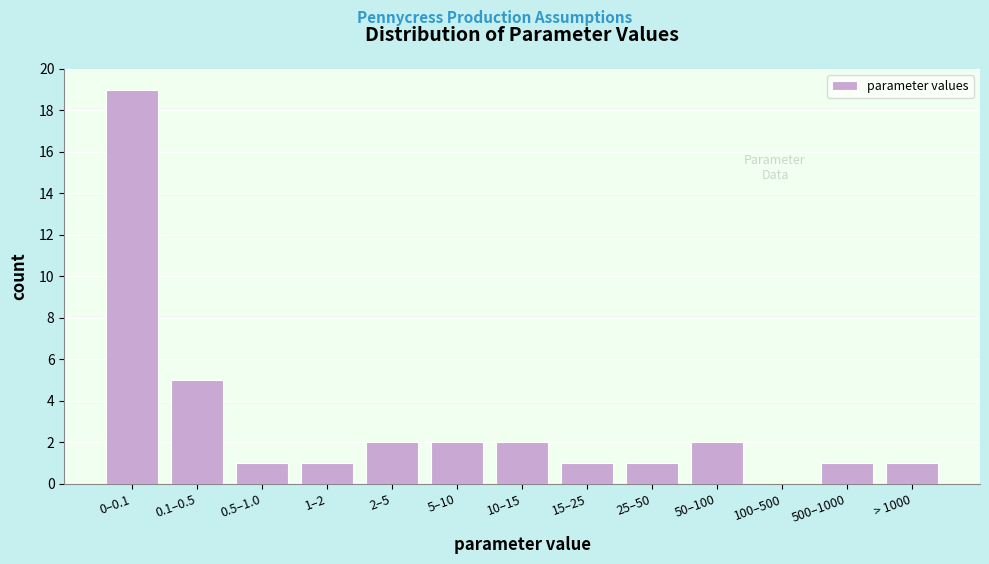

Reading left to right, what are all the values shown in this chart?

0–0.1=19	0.1–0.5=5	0.5–1.0=1	1–2=1	2–5=2	5–10=2	10–15=2	15–25=1	25–50=1	50–100=2	100–500=0	500–1000=1	> 1000=1